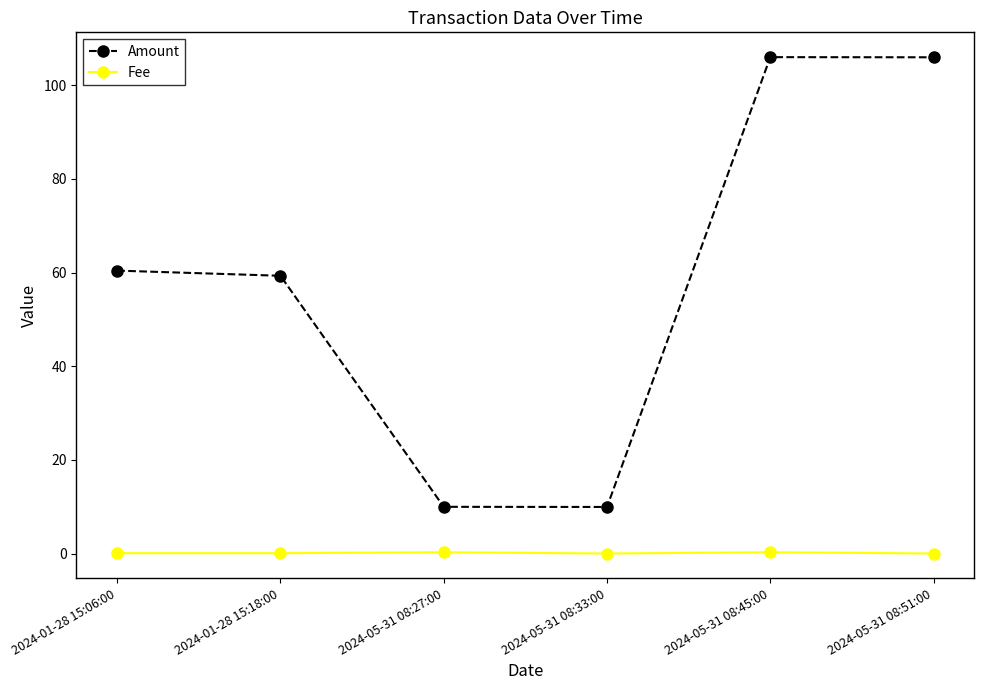

True or false: Fee and Amount cross at least once.

False